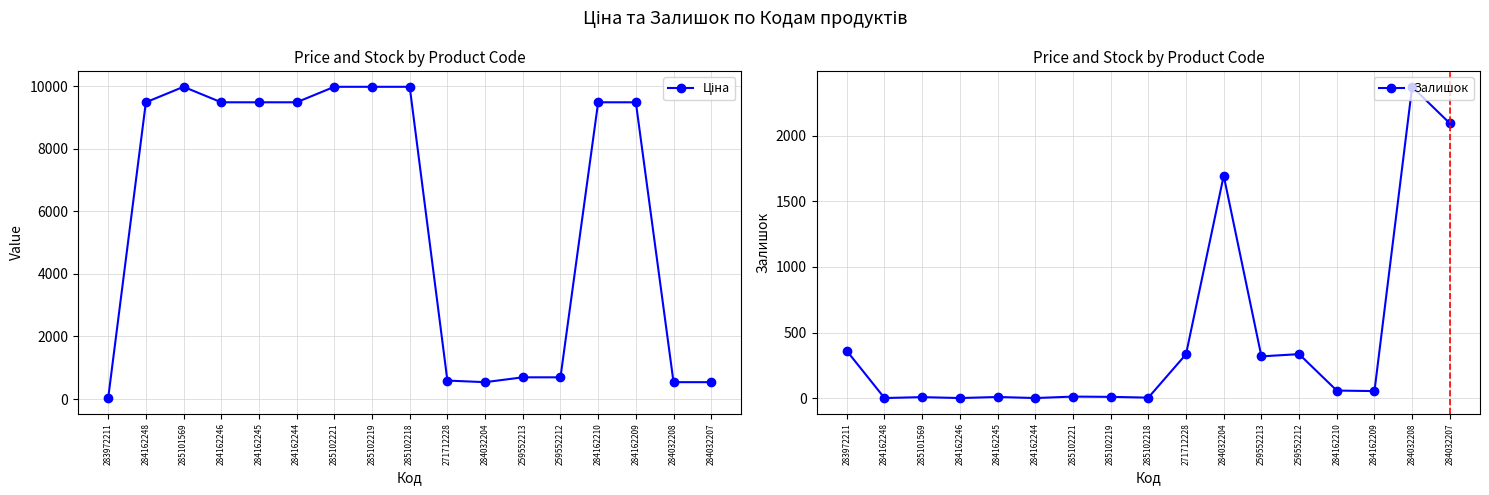

Reading right to left, extract all data points from this chart.

Ціна: 284032207=539.0	284032208=539.0	284162209=9480.1	284162210=9480.1	259552212=693.7	259552213=693.7	284032204=539.0	271712228=589.9	285102218=9975.0	285102219=9975.0	285102221=9975.0	284162244=9480.1	284162245=9480.1	284162246=9480.1	285101569=9975.0	284162248=9480.1	283972211=32.0
Залишок: 284032207=2096.0	284032208=2375.0	284162209=53.0	284162210=57.0	259552212=335.0	259552213=318.0	284032204=1697.0	271712228=334.0	285102218=3.0	285102219=9.0	285102221=11.0	284162244=0.0	284162245=8.0	284162246=0.0	285101569=7.0	284162248=0.0	283972211=360.0